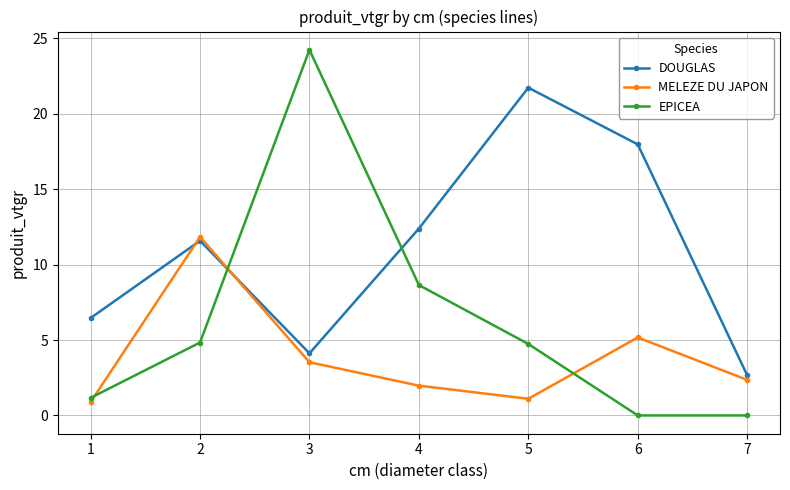

What is the maximum value shown in the chart?

24.2